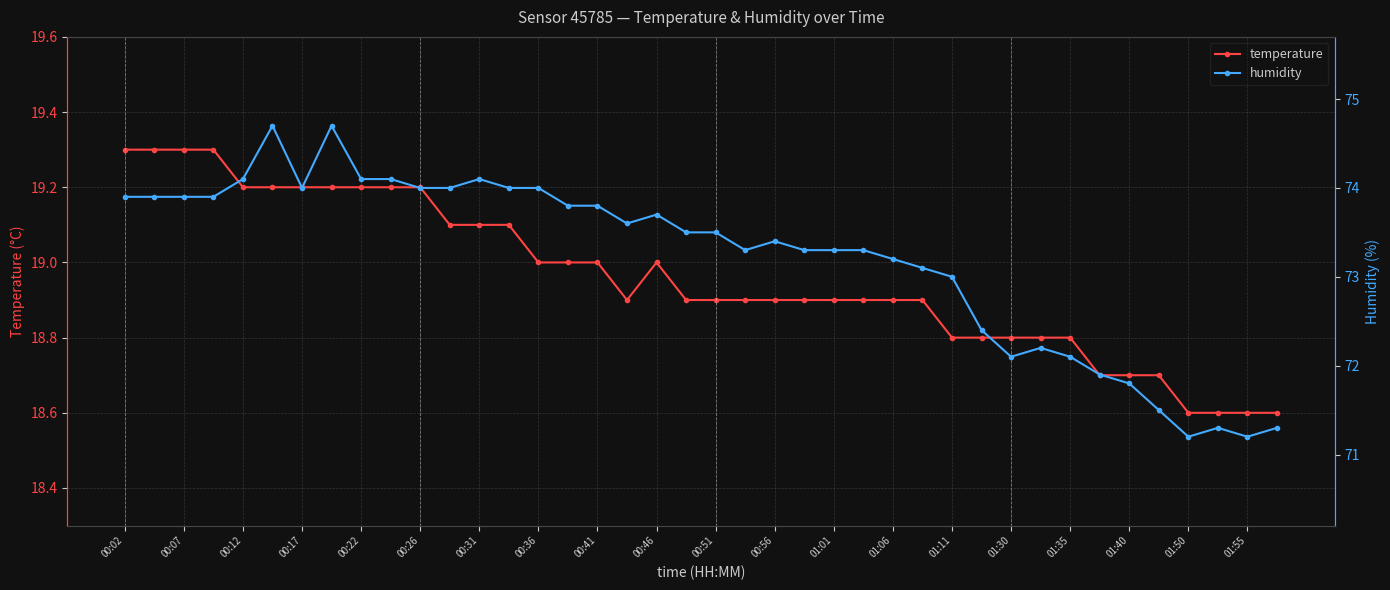

What is the minimum value for temperature?

18.6